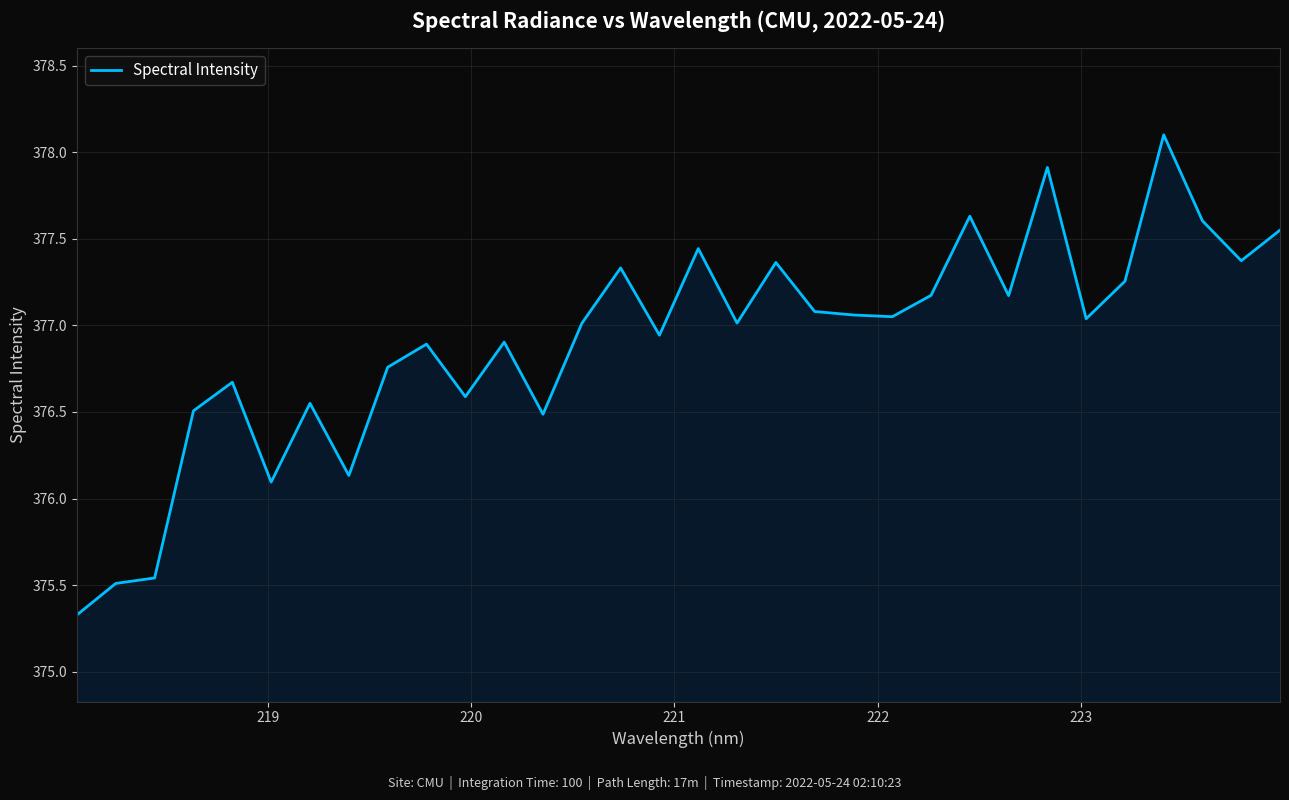

What is the greatest value displayed?

378.1